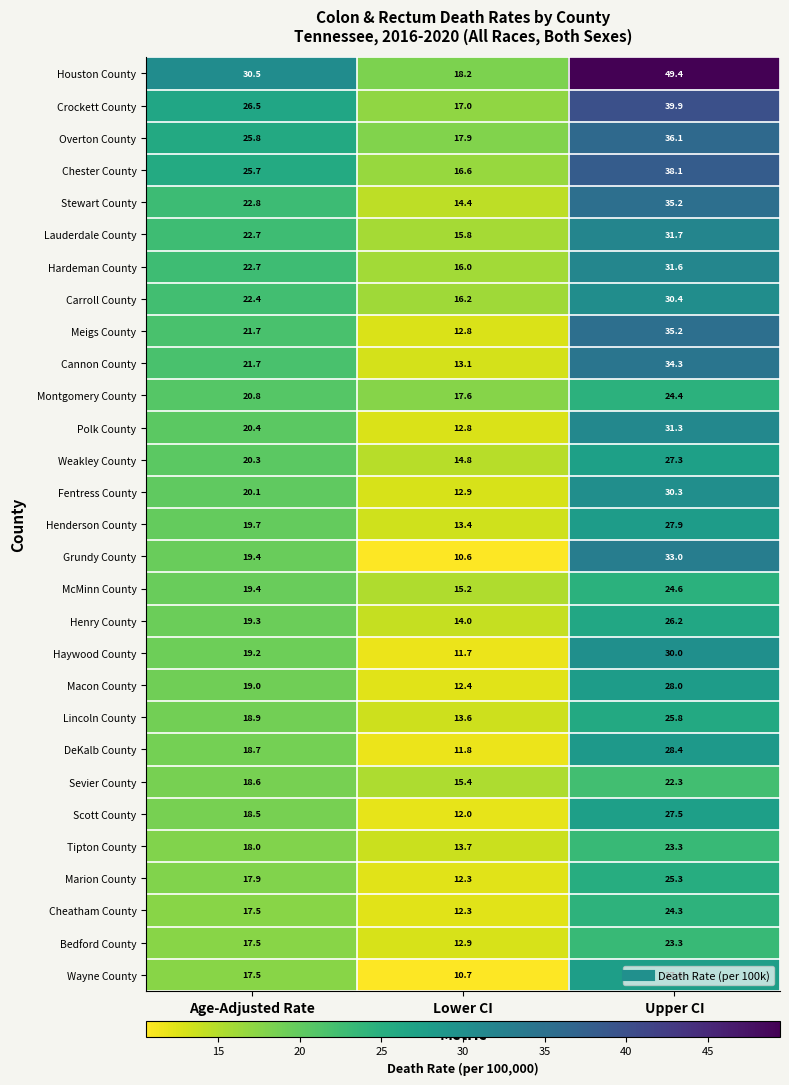

Between Age-Adjusted Rate and Upper CI, which series saw the biggest shift?

Houston County